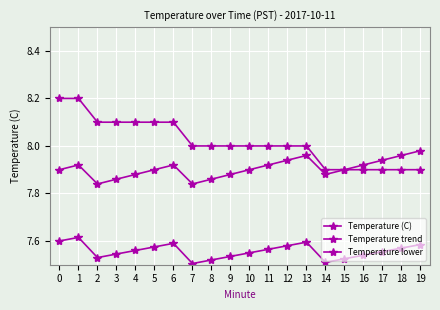

What is the total value across all series at 13?

23.6